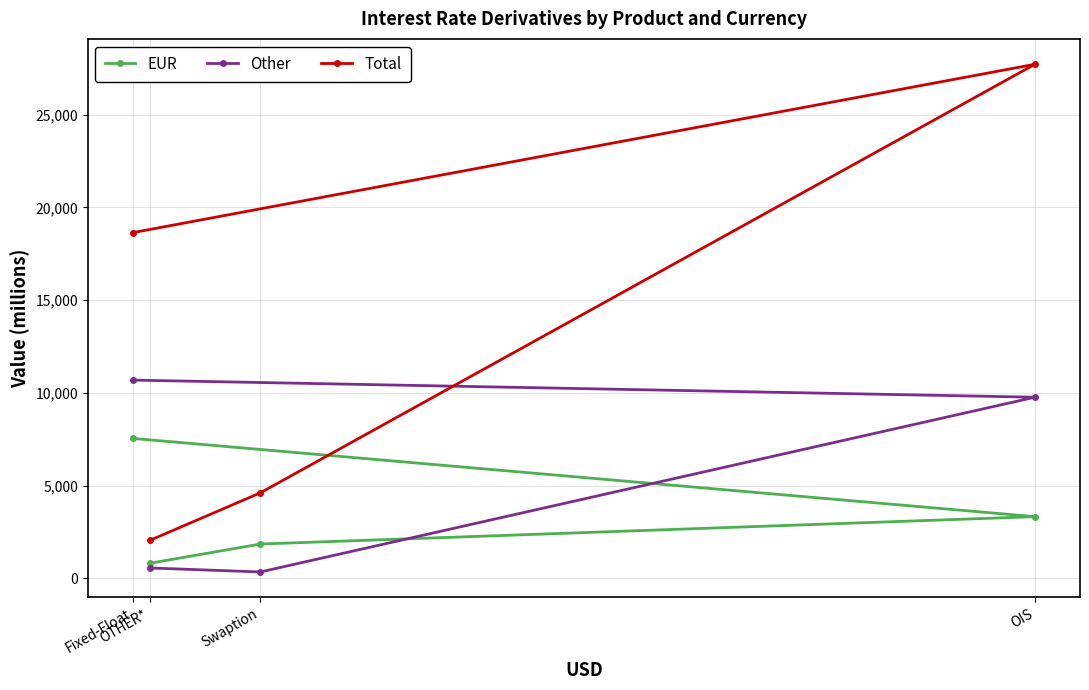

What position from the right is Fixed-Float?

4